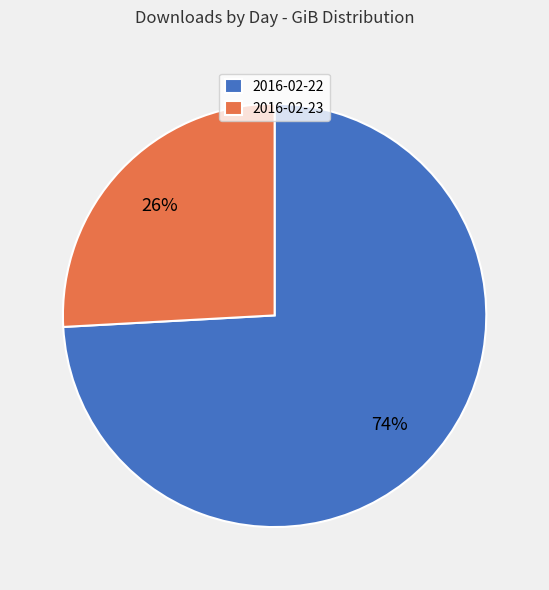

What is the largest slice in the pie chart?

2016-02-22